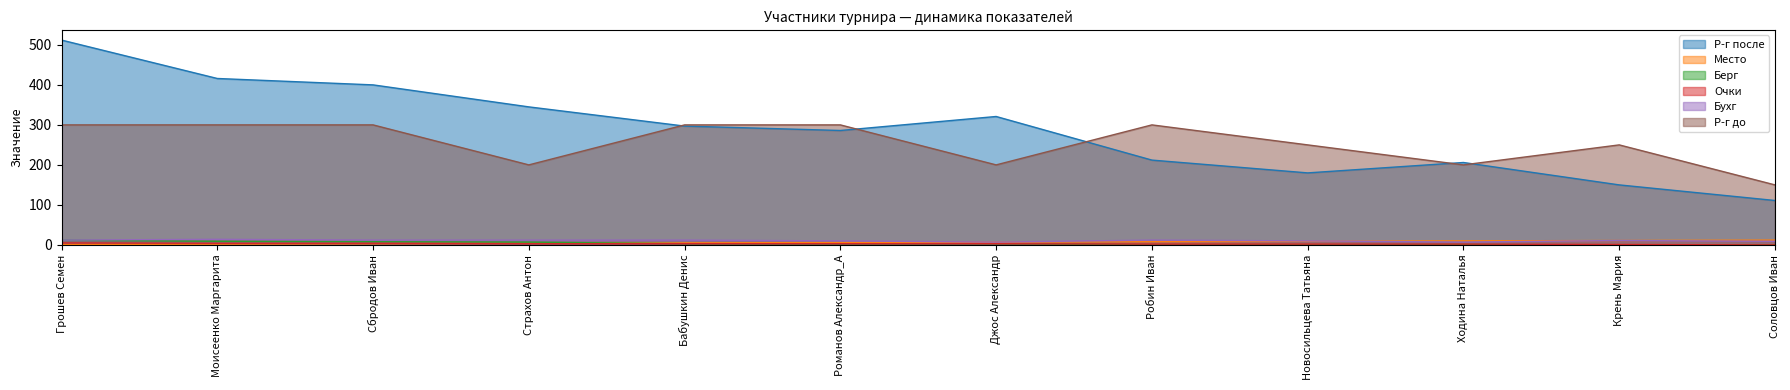

Which label corresponds to the smallest value in the chart?

Робин Иван